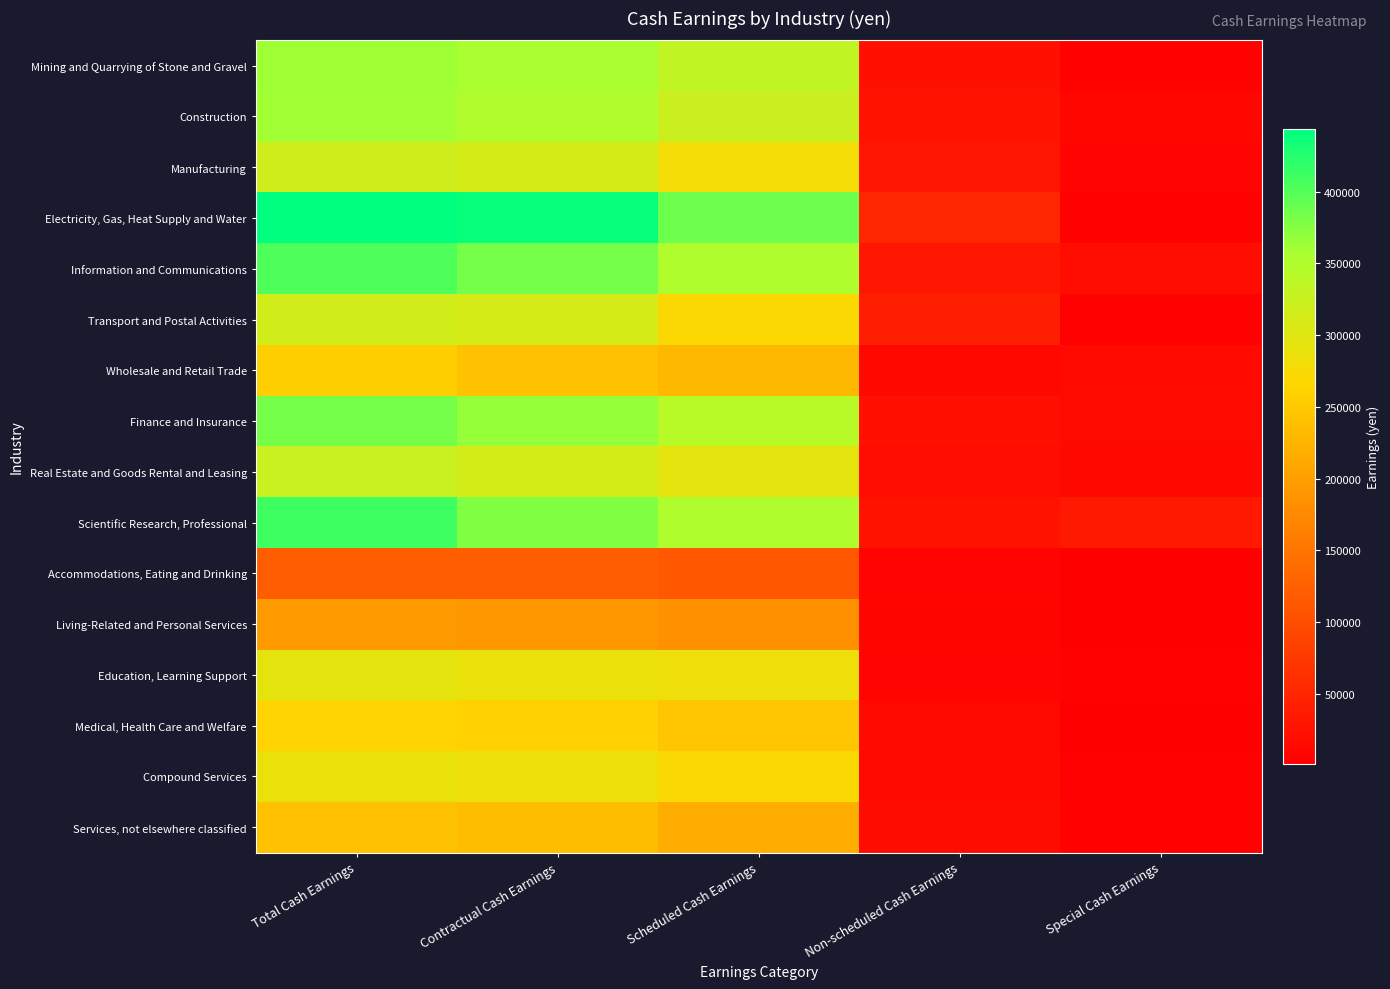

At Special Cash Earnings, list the series in order from smallest to largest.

Accommodations, Eating and Drinking, Living-Related and Personal Services, Medical, Health Care and Welfare, Compound Services, Transport and Postal Activities, Education, Learning Support, Services, not elsewhere classified, Electricity, Gas, Heat Supply and Water, Mining and Quarrying of Stone and Gravel, Manufacturing, Construction, Real Estate and Goods Rental and Leasing, Wholesale and Retail Trade, Finance and Insurance, Information and Communications, Scientific Research, Professional